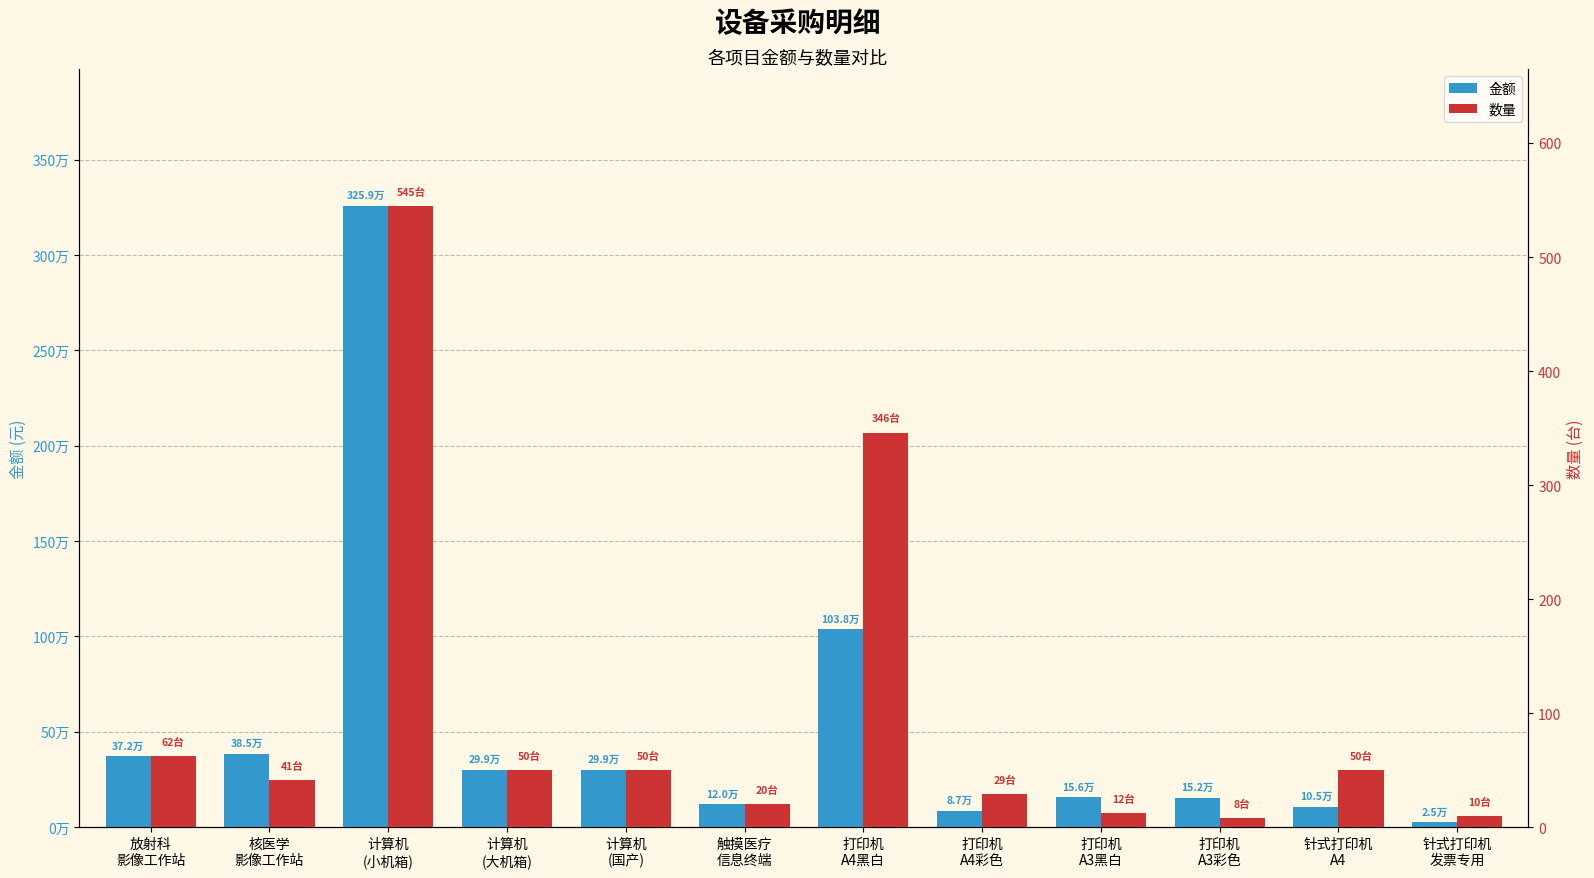

Is it true that 数量 equals 41 at 核医学
影像工作站?

True